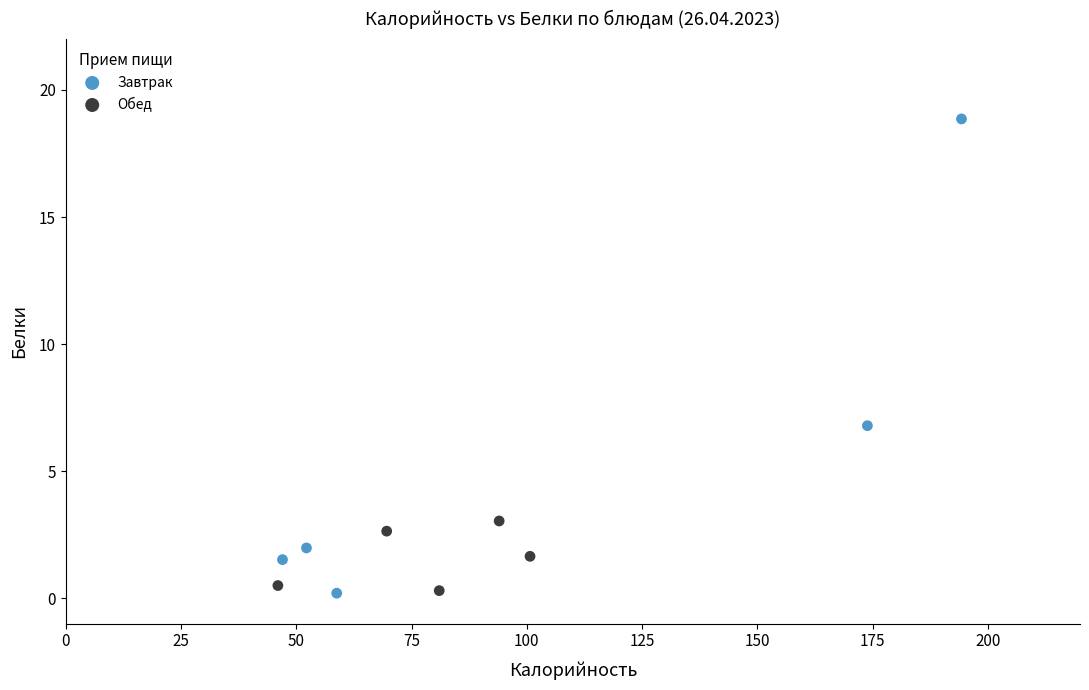

Which series has the widest spread of Y values?

Завтрак